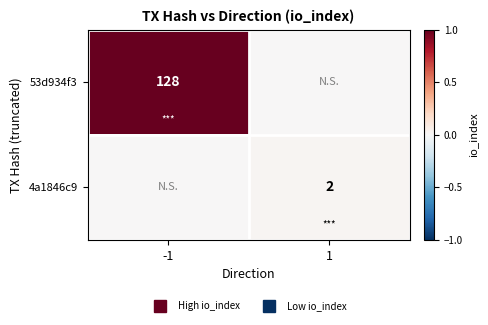

How many values in 4a1846c9 are above zero?

1